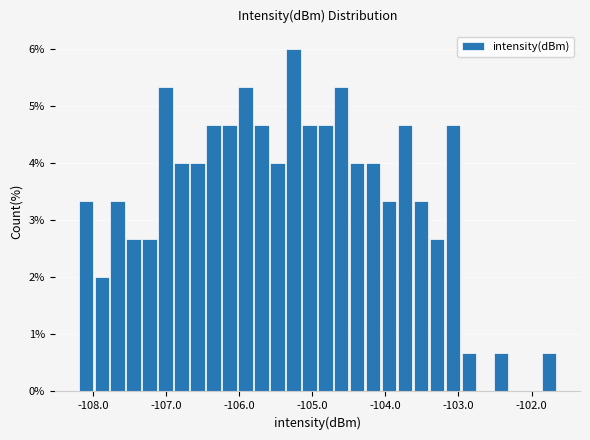

Around what value on the x-axis is the tallest bar? Give the approximate position of its centre, as read against the axis.

-105.3